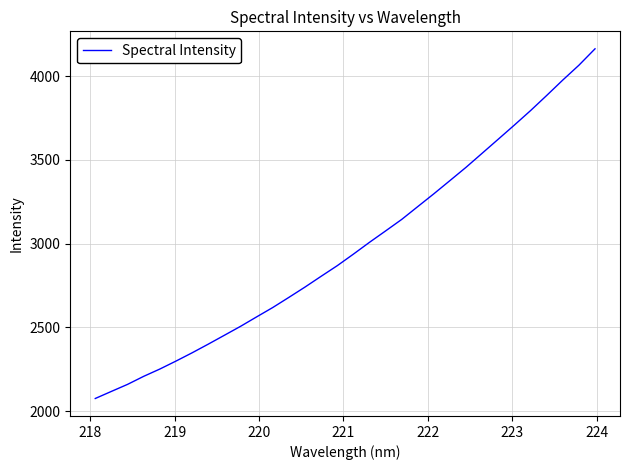

How many series are shown in this chart?

1